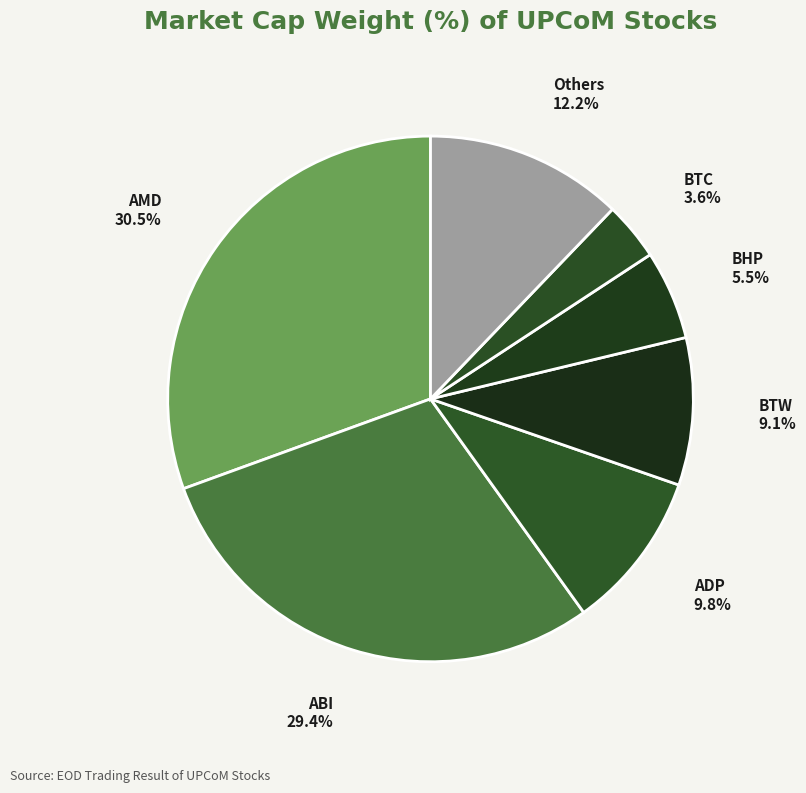

Is the sum of BHP and BTW greater than half?

No